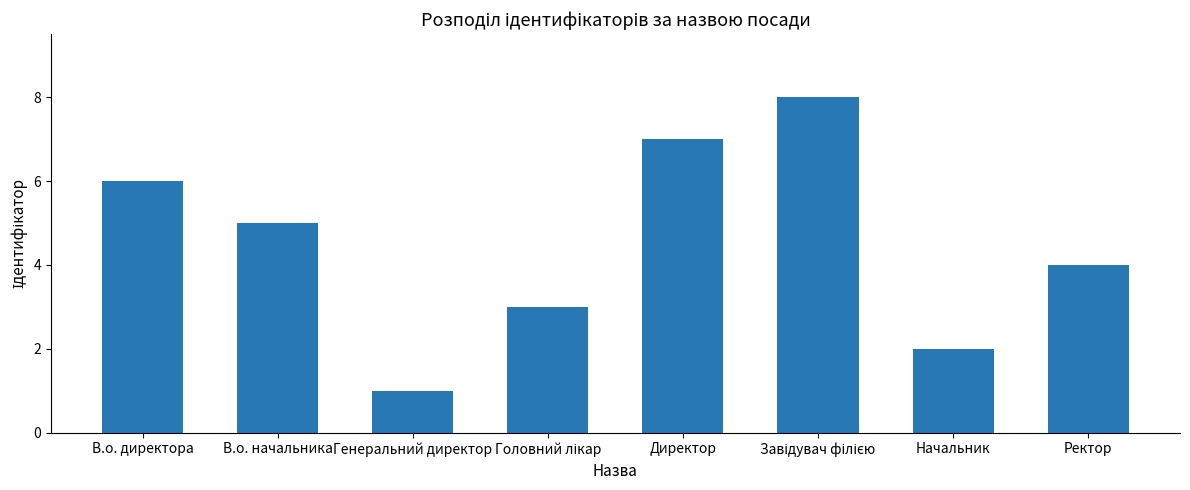

What is the difference between the second highest and minimum values?

6